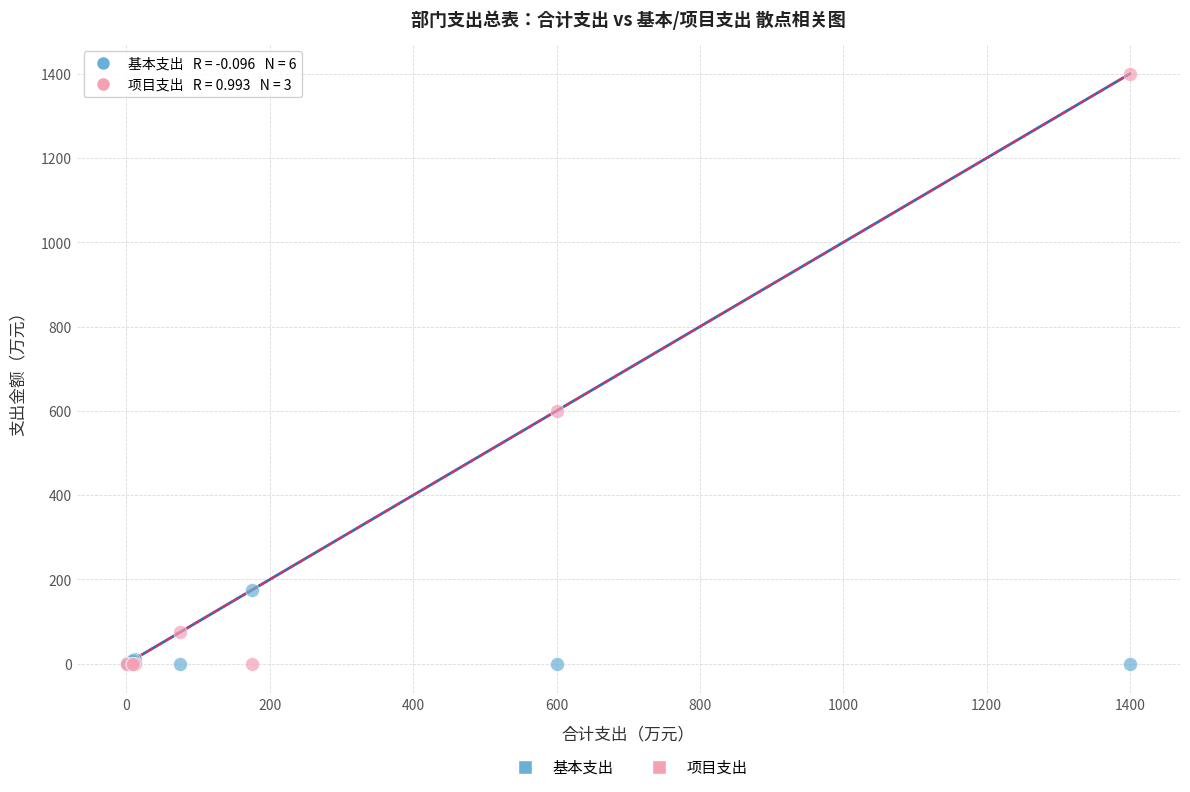

In the 项目支出 series, what Y value is closest to 700?

600.0